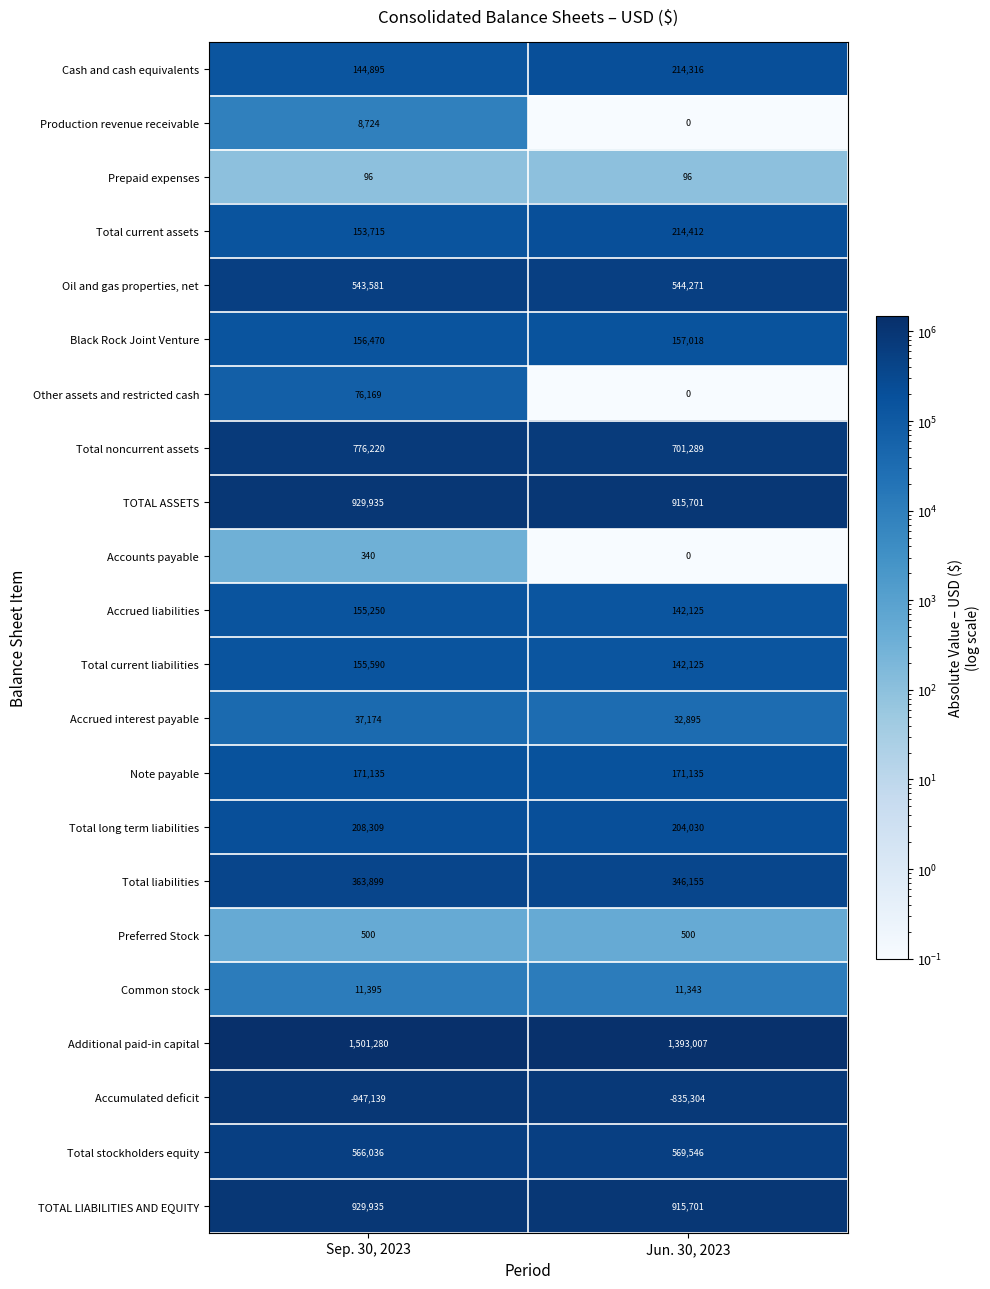

Rank the categories by Accounts payable value from highest to lowest.

Sep. 30, 2023, Jun. 30, 2023